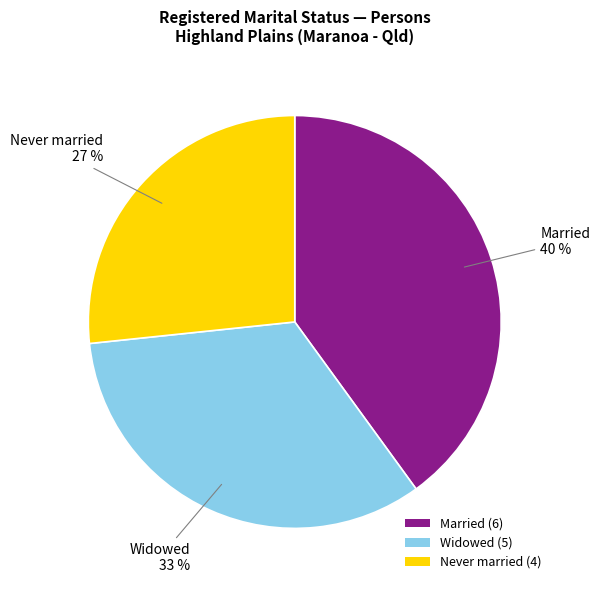

Is there a majority slice in this chart?

No